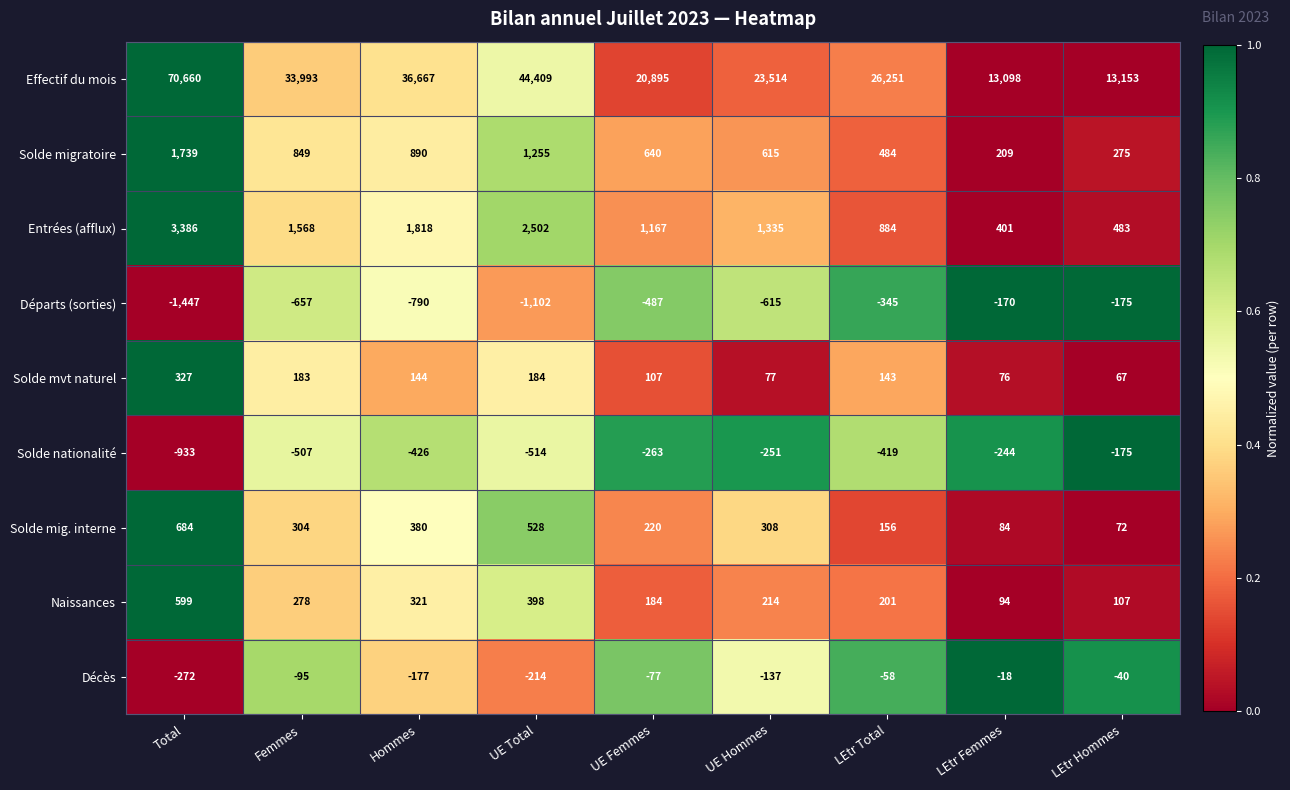

Read the Solde mig. interne value at Hommes.

380